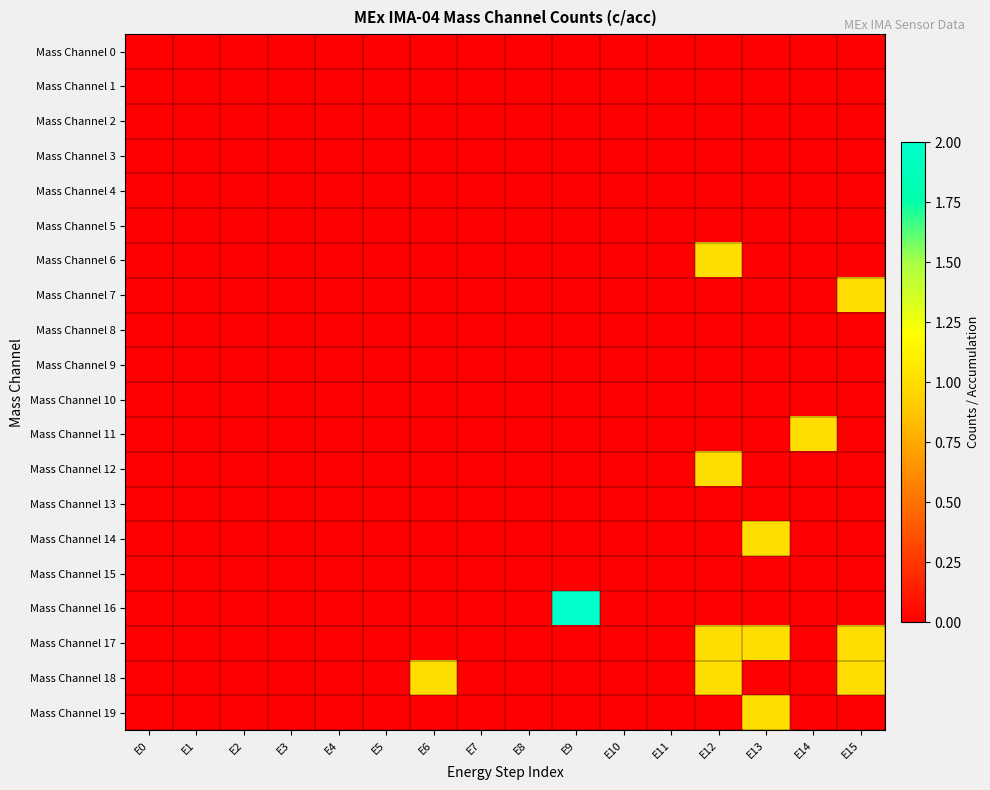

Which series has the widest spread of values?

Mass Channel 16